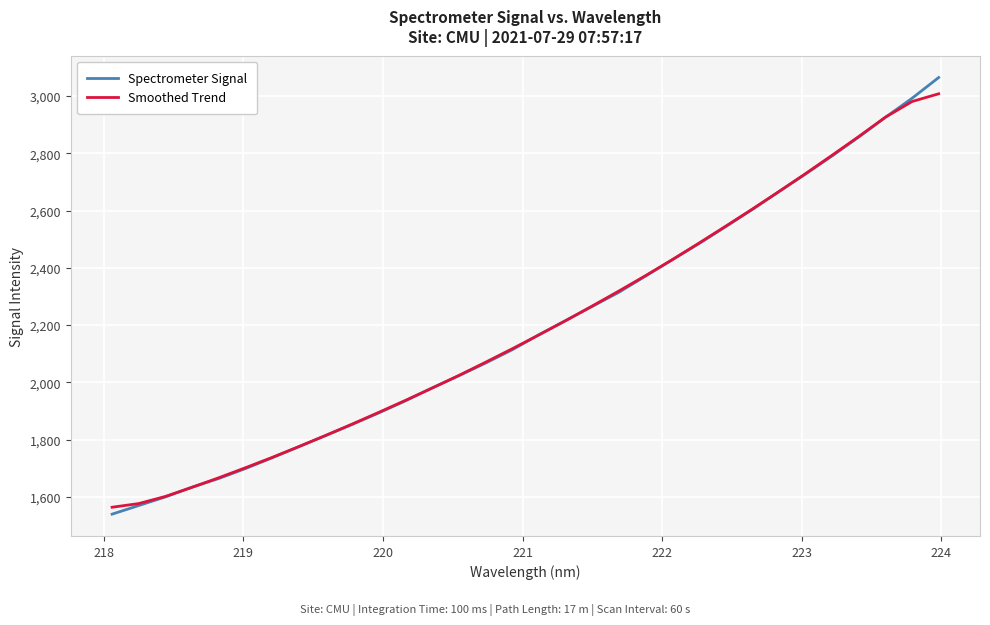

True or false: Smoothed Trend and Spectrometer Signal intersect in this chart.

True